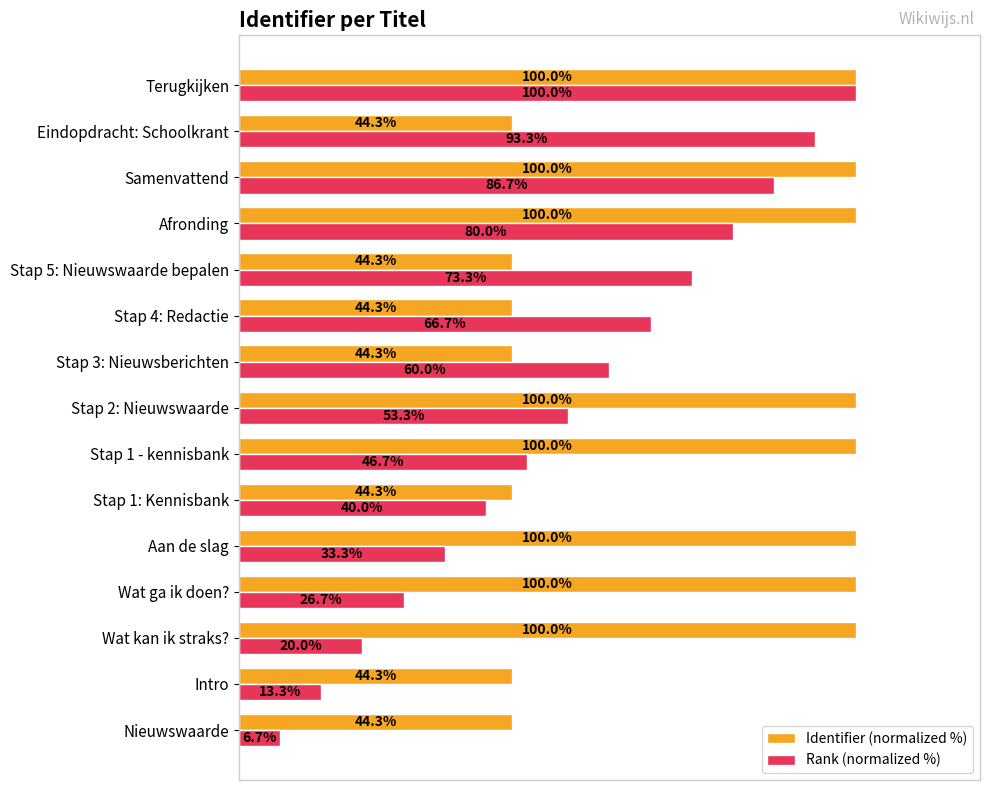

Which series has the largest total across all categories?

Identifier (normalized %)